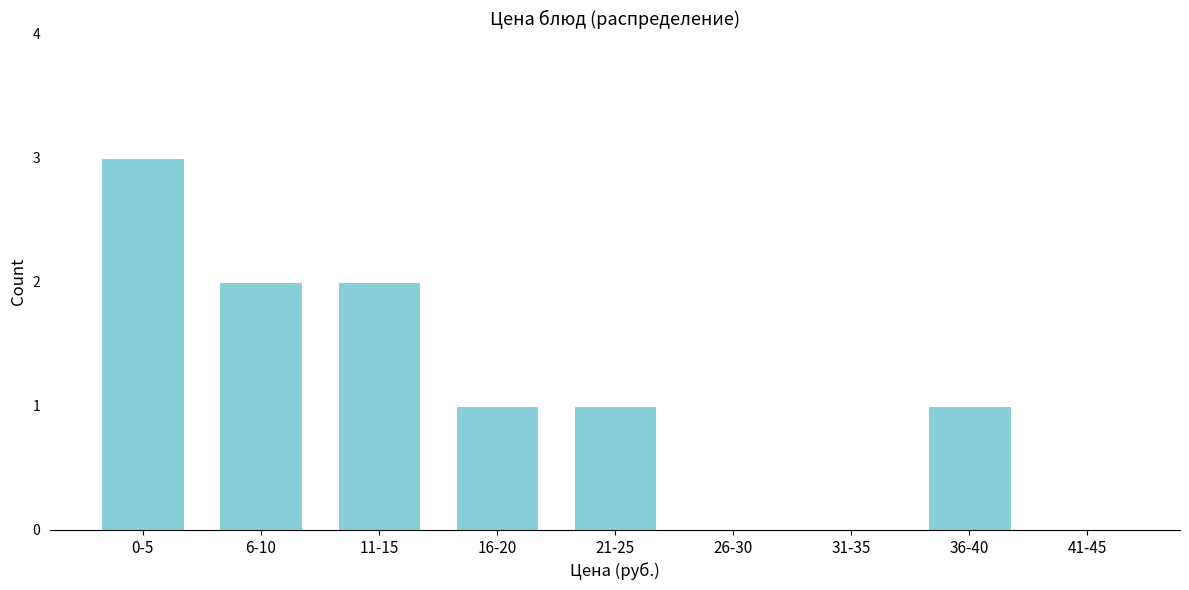

Reading left to right, transcribe all the data shown in this chart.

0-5=3	6-10=2	11-15=2	16-20=1	21-25=1	26-30=0	31-35=0	36-40=1	41-45=0